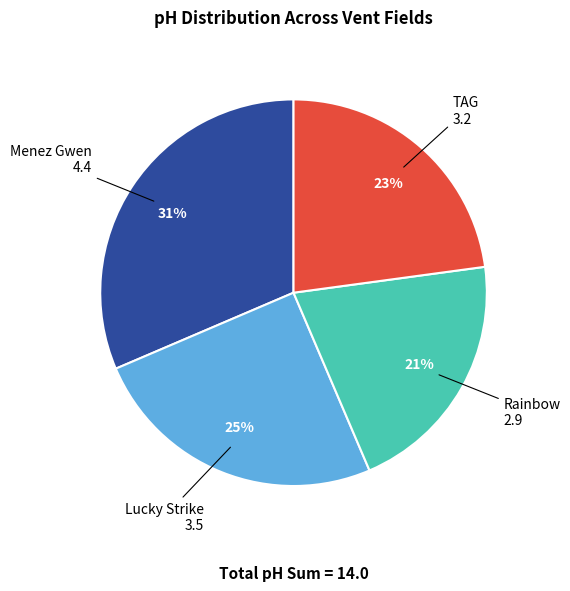

To the nearest percent, what is the average slice percentage?

25%